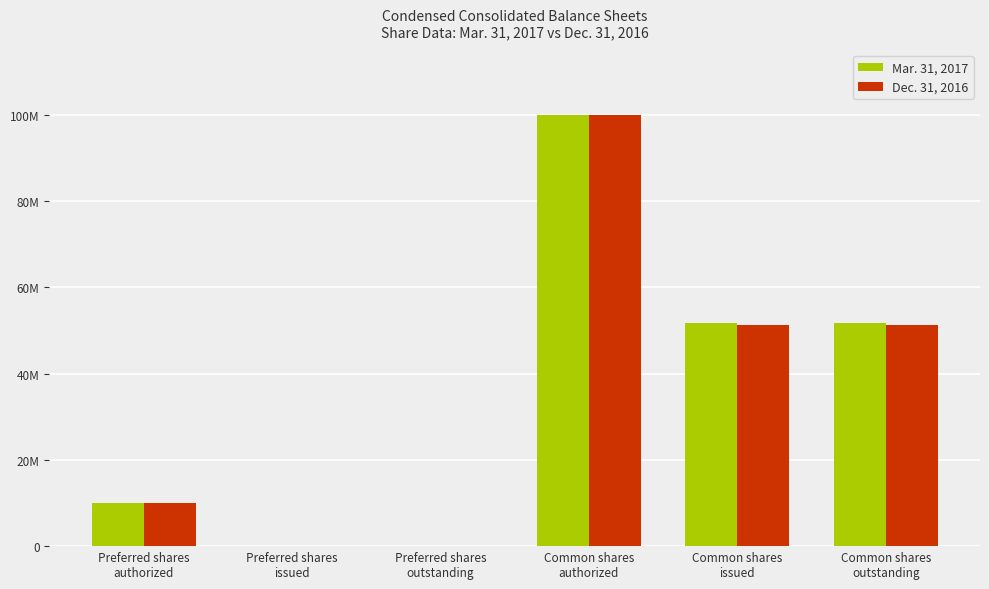

Are the bars horizontal?

No